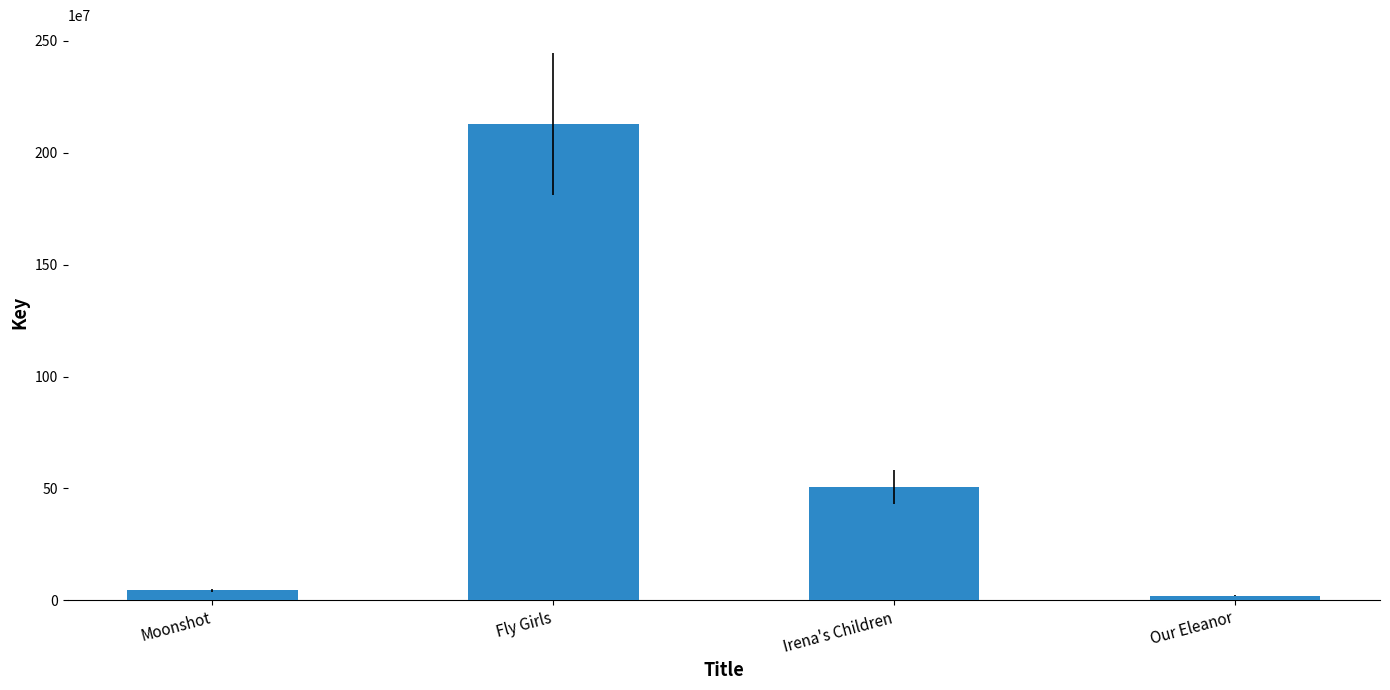

What is the smallest value displayed?

20879048